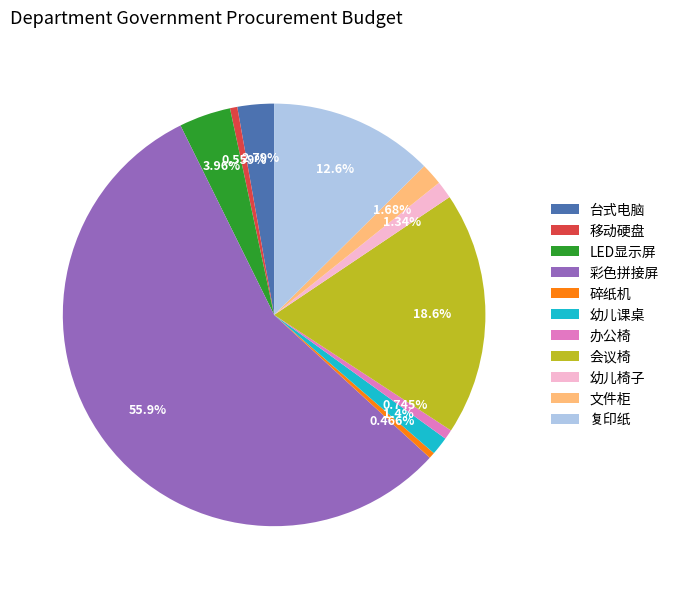

Is there a majority slice in this chart?

Yes